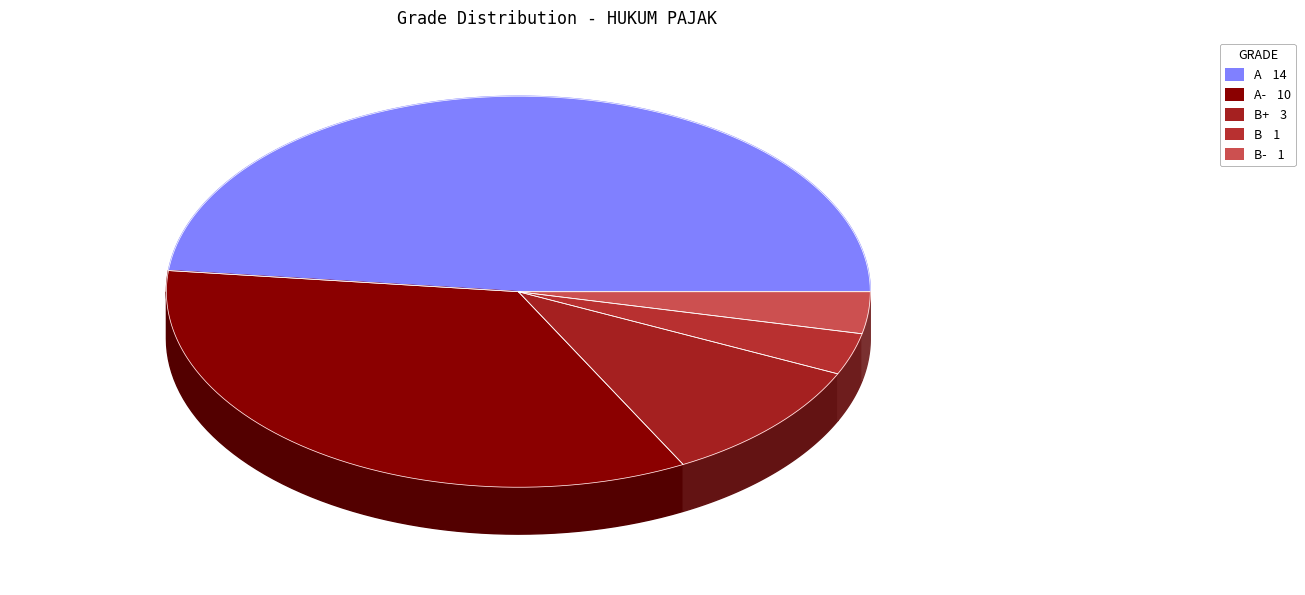

Which has a higher value, A or B?

A